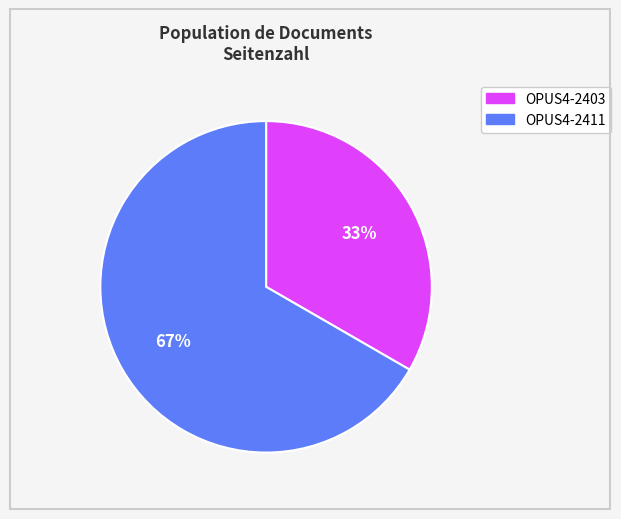

What is the largest slice in the pie chart?

OPUS4-2411